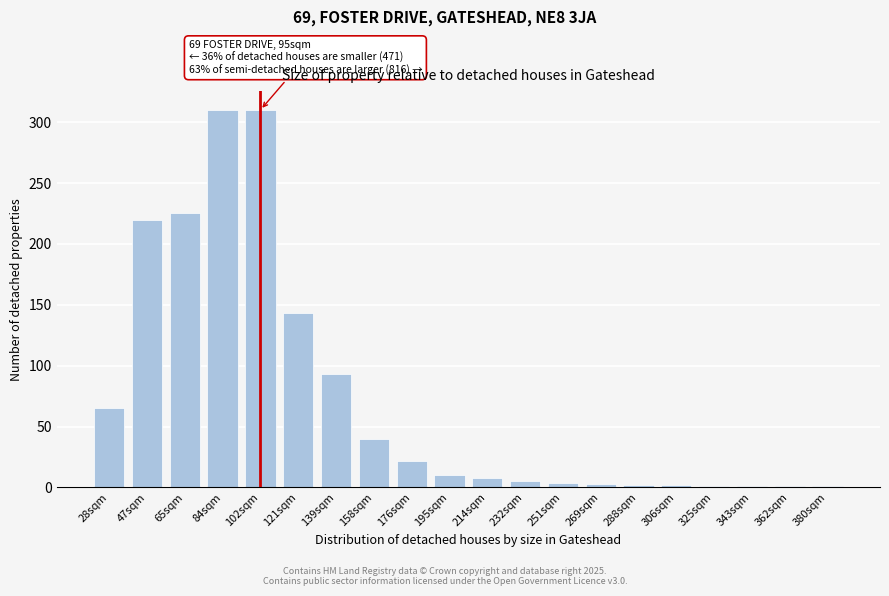

Where is the data nearest to the value 155?

121sqm